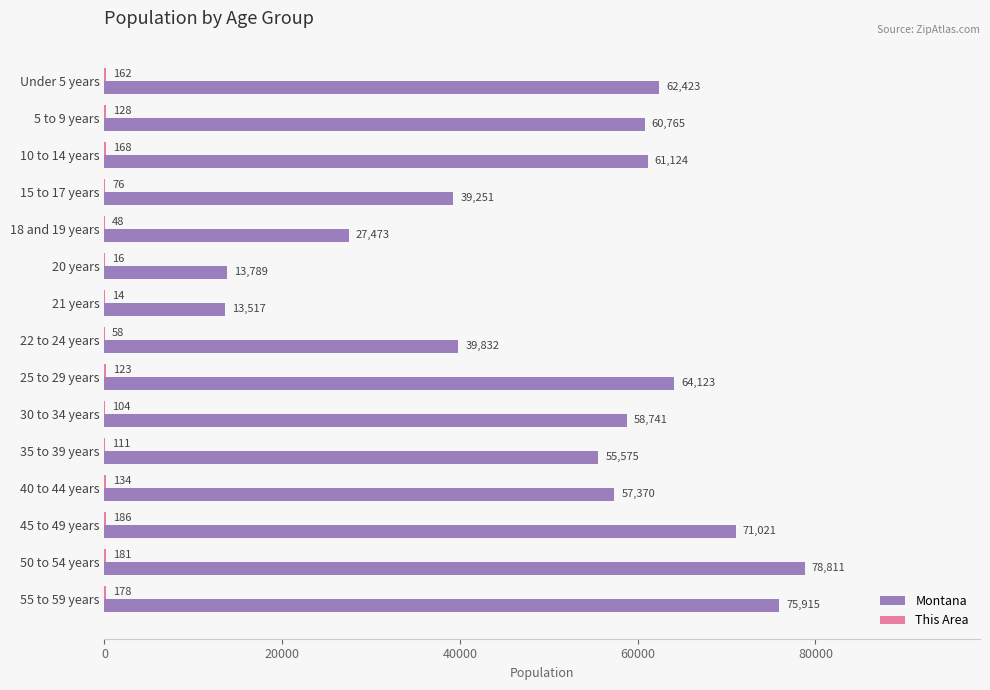

Is it true that Montana equals 57370 at 40 to 44 years?

True